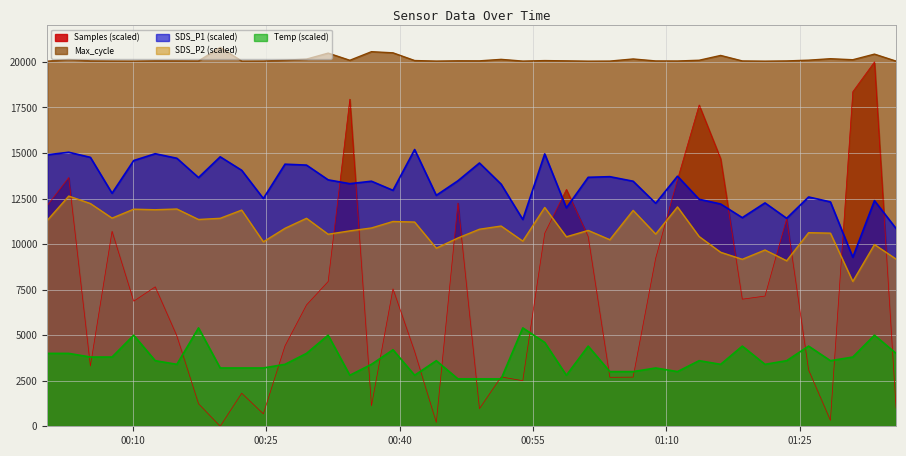

Rank the categories by SDS_P1 value from lowest to highest.

2022/12/16 01:30:56, 2022/12/16 01:35:48, 2022/12/16 00:53:51, 2022/12/16 01:23:30, 2022/12/16 01:18:31, 2022/12/16 00:58:45, 2022/12/16 01:16:05, 2022/12/16 01:08:47, 2022/12/16 01:21:04, 2022/12/16 01:28:25, 2022/12/16 01:33:22, 2022/12/16 01:13:40, 2022/12/16 00:24:42, 2022/12/16 01:25:58, 2022/12/16 00:44:08, 2022/12/16 00:07:42, 2022/12/16 00:39:16, 2022/12/16 00:51:25, 2022/12/16 00:34:25, 2022/12/16 00:36:51, 2022/12/16 01:06:15, 2022/12/16 00:46:34, 2022/12/16 00:31:59, 2022/12/16 00:17:25, 2022/12/16 01:01:12, 2022/12/16 01:03:38, 2022/12/16 01:11:14, 2022/12/16 00:22:16, 2022/12/16 00:29:33, 2022/12/16 00:27:08, 2022/12/16 00:48:59, 2022/12/16 00:10:08, 2022/12/16 00:14:59, 2022/12/16 00:05:16, 2022/12/16 00:19:51, 2022/12/16 00:00:25, 2022/12/16 00:56:19, 2022/12/16 00:12:33, 2022/12/16 00:02:50, 2022/12/16 00:41:42